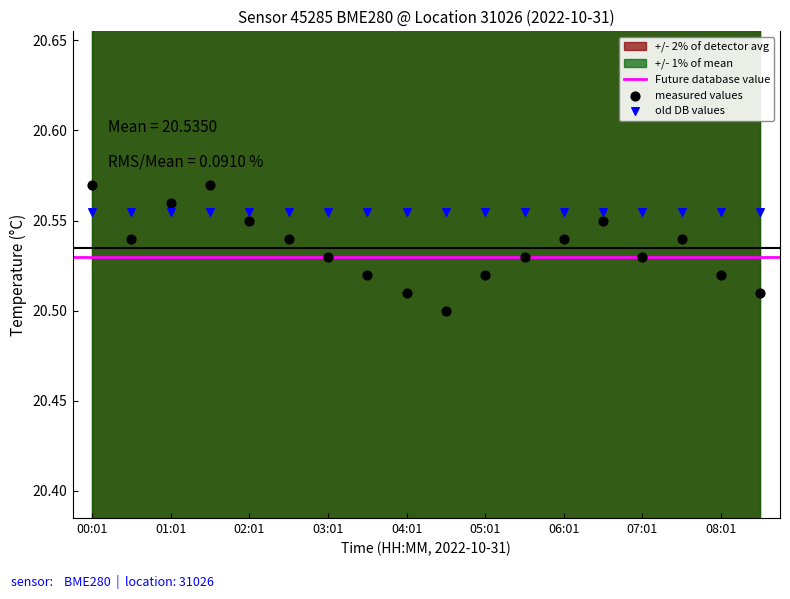

Which series contains the highest Y value?

measured values